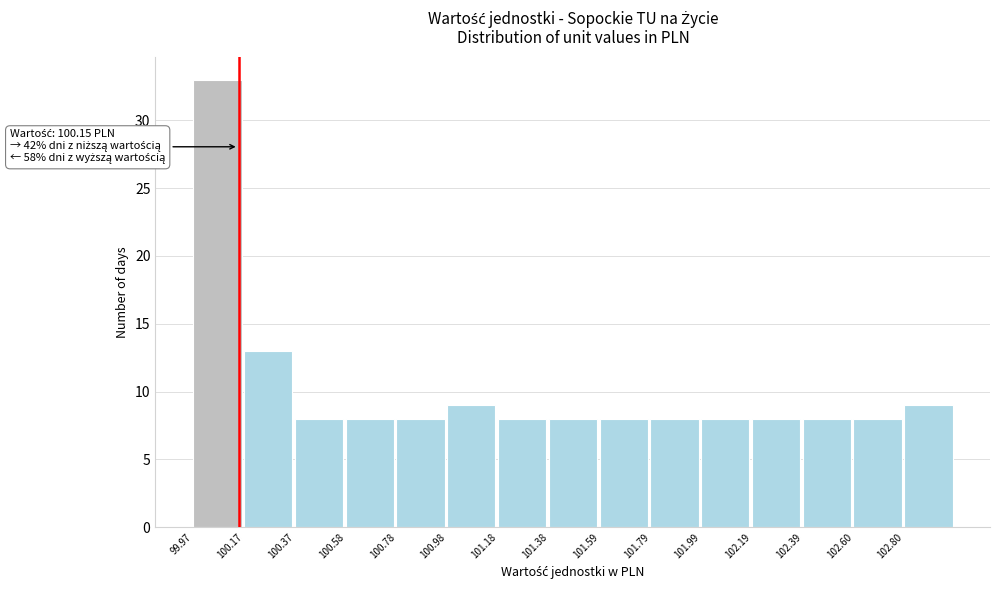

Which range on the x-axis has the tallest bar?

99.95 to 100.15